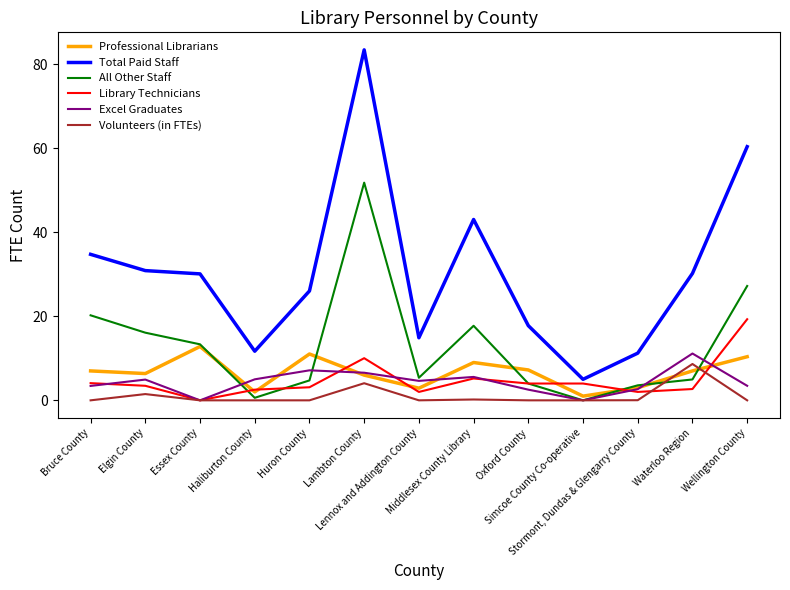

Where is the first local maximum for Excel Graduates?

Elgin County